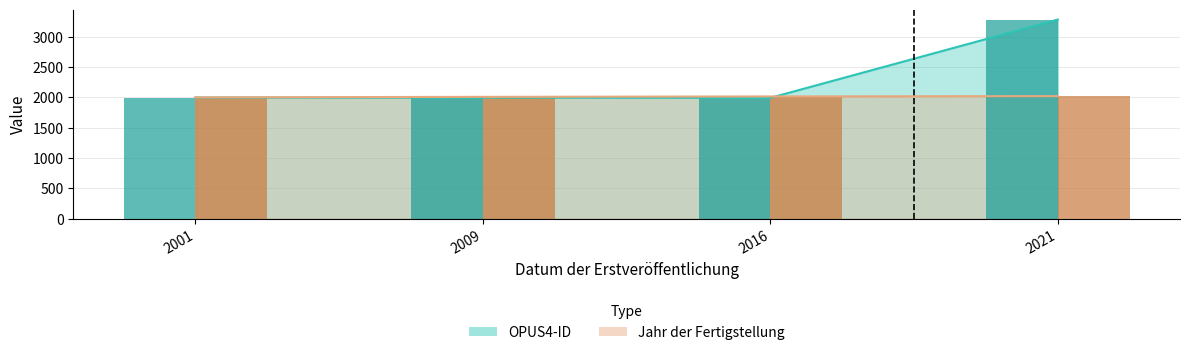

List the series in order of their peak value, lowest first.

Jahr der Fertigstellung, OPUS4-ID